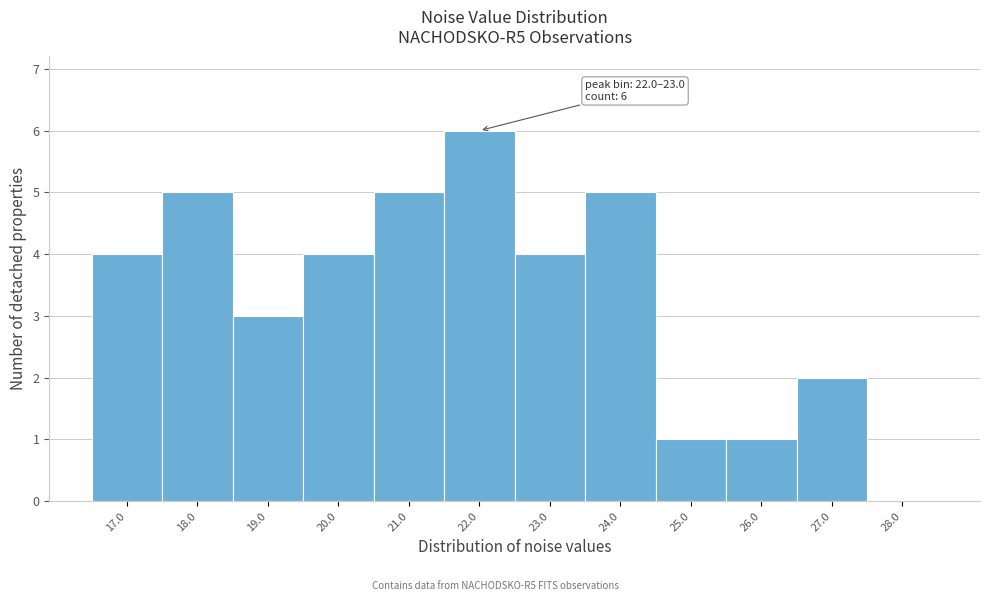

Reading left to right, extract all data points from this chart.

17.0=4	18.0=5	19.0=3	20.0=4	21.0=5	22.0=6	23.0=4	24.0=5	25.0=1	26.0=1	27.0=2	28.0=0